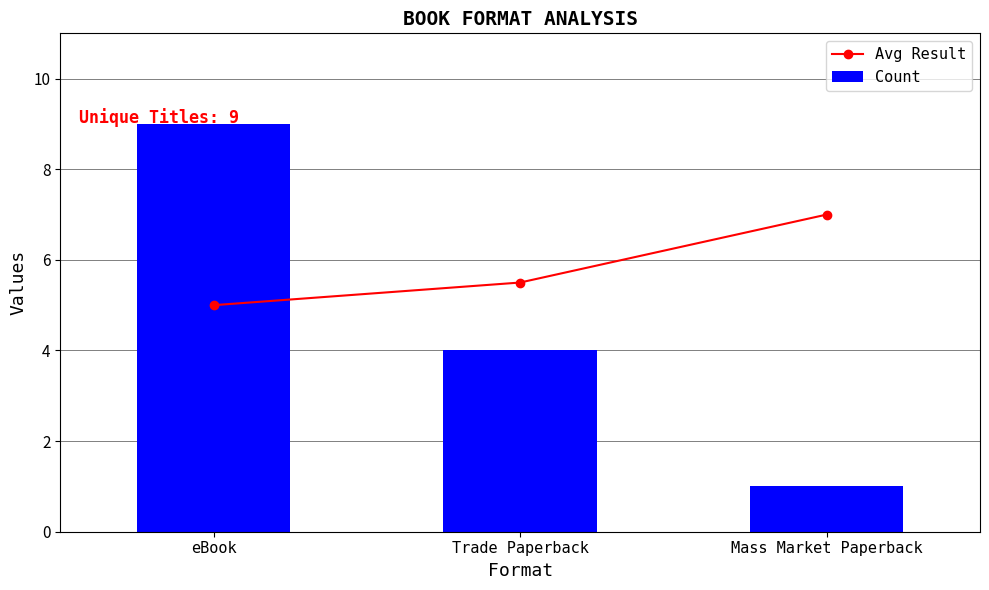

Reading left to right, extract all data points from this chart.

Avg Result: eBook=5.0	Trade Paperback=5.5	Mass Market Paperback=7.0
Count: eBook=9.0	Trade Paperback=4.0	Mass Market Paperback=1.0